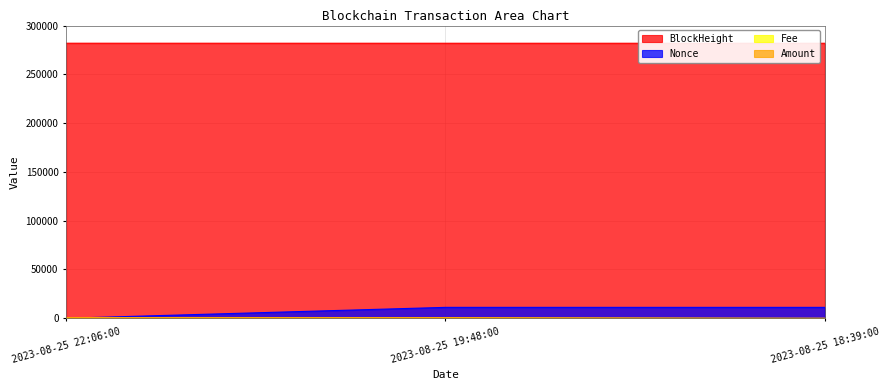

What is the minimum value for Amount?

2.0